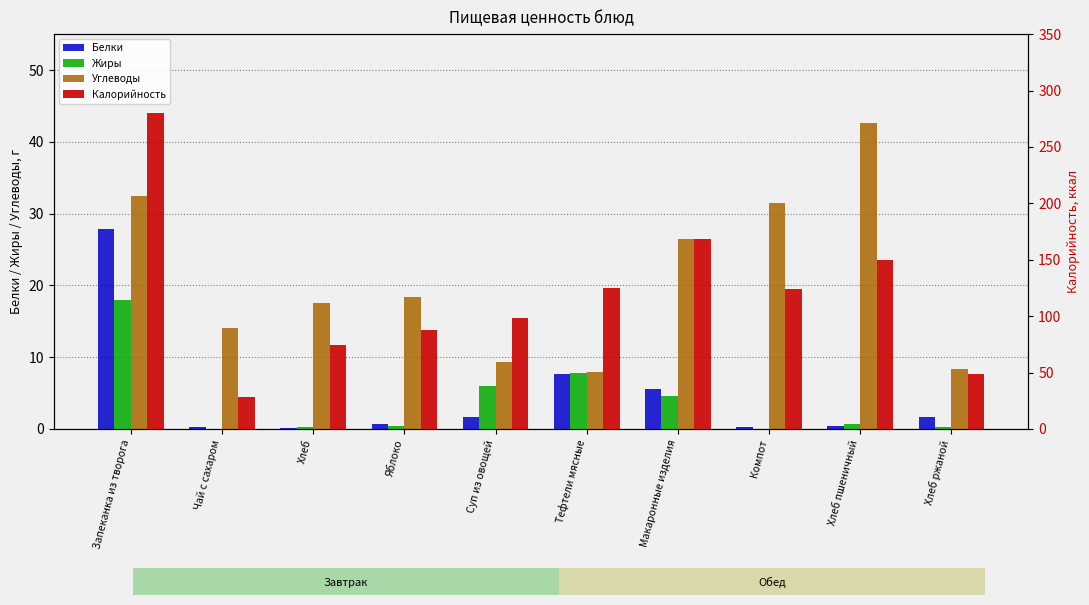

Rank the categories by Жиры value from lowest to highest.

Чай с сахаром, Компот, Хлеб, Хлеб ржаной, Яблоко, Хлеб пшеничный, Макаронные изделия, Суп из овощей, Тефтели мясные, Запеканка из творога